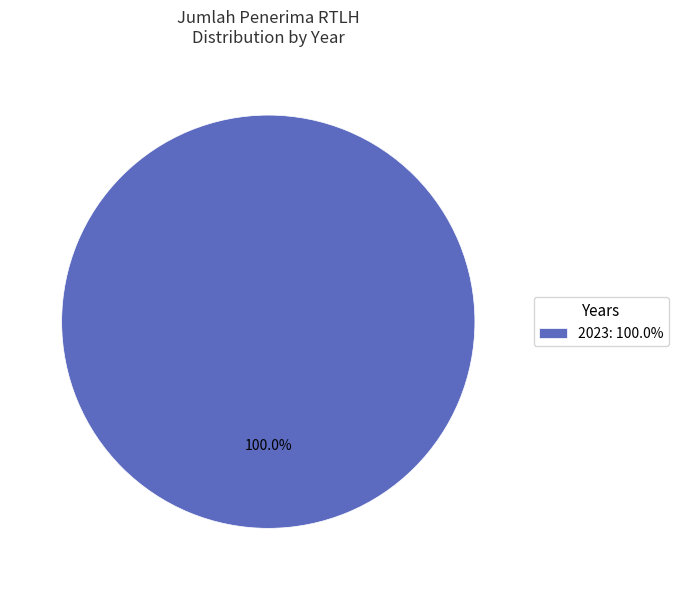

Count the number of slices in the pie.

1